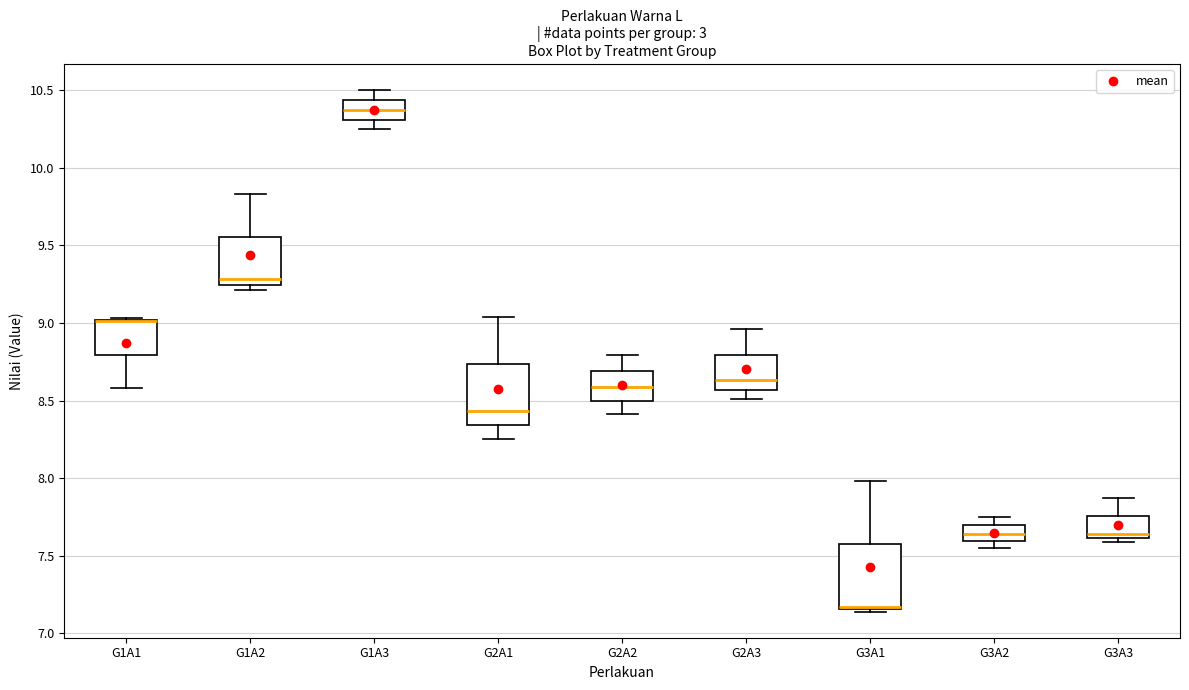

Reading left to right, transcribe this box plot: for each box, give where its median line is, the range the box spans, and where its two whiskers end, as read against the y-axis. The values are not printed on the chart, so give them approximately, as read against the axis.

G1A1: median 9.00 (drawn on the box's upper edge), box 8.80 to 9.00, whiskers 8.60 to 9.05
G1A2: median 9.30, box 9.25 to 9.55, whiskers 9.20 to 9.85
G1A3: median 10.35, box 10.30 to 10.45, whiskers 10.25 to 10.50
G2A1: median 8.45, box 8.35 to 8.75, whiskers 8.25 to 9.05
G2A2: median 8.60, box 8.50 to 8.70, whiskers 8.40 to 8.80
G2A3: median 8.65, box 8.55 to 8.80, whiskers 8.50 to 8.95
G3A1: median 7.15 (just above the box's lower edge), box 7.15 to 7.60, whiskers 7.15 to 8.00
G3A2: median 7.65, box 7.60 to 7.70, whiskers 7.55 to 7.75
G3A3: median 7.65, box 7.60 to 7.75, whiskers 7.60 (just below the box's lower edge) to 7.85